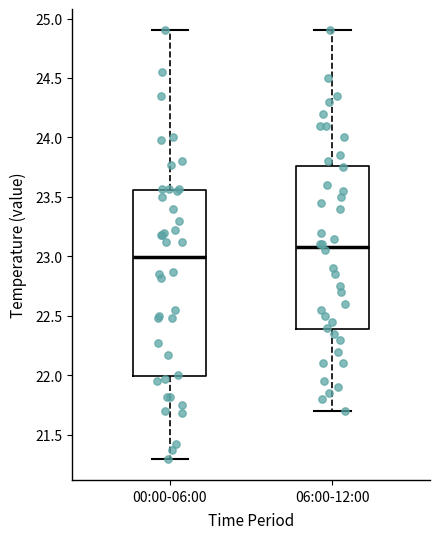

Where is the upper edge of the box for 00:00-06:00 on the y-axis? The values are not printed on the chart, so give them approximately, as read against the axis.

23.55